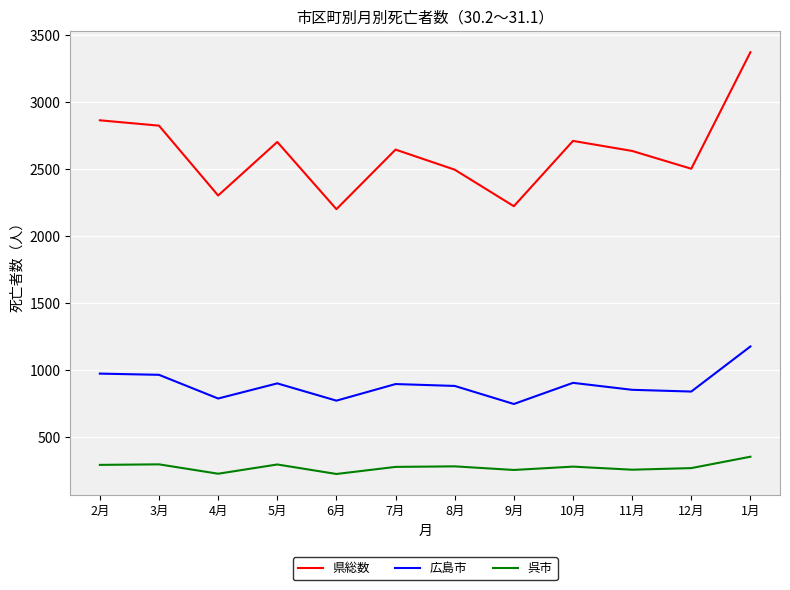

Rank the series by their maximum value, from lowest to highest.

呉市, 広島市, 県総数